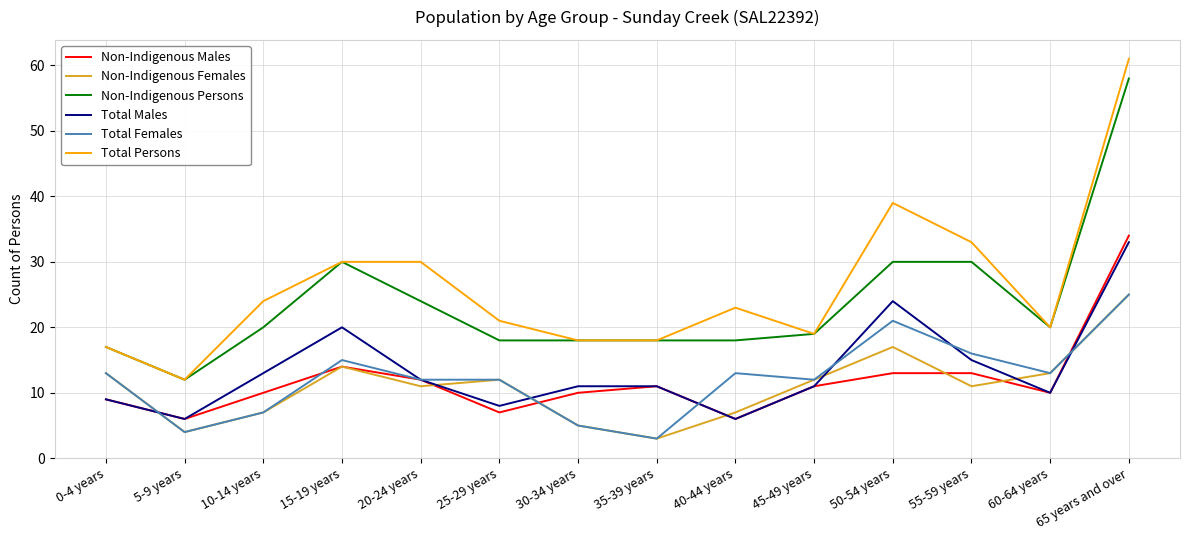

What is the sum of all Total Persons values?

365